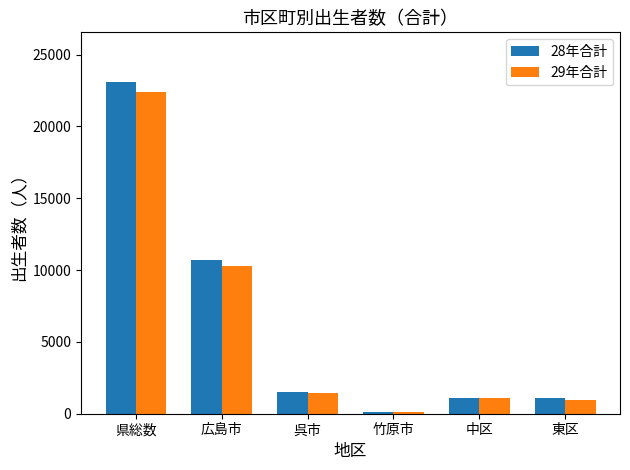

True or false: 28年合計 has a value of 1519 at 呉市.

True